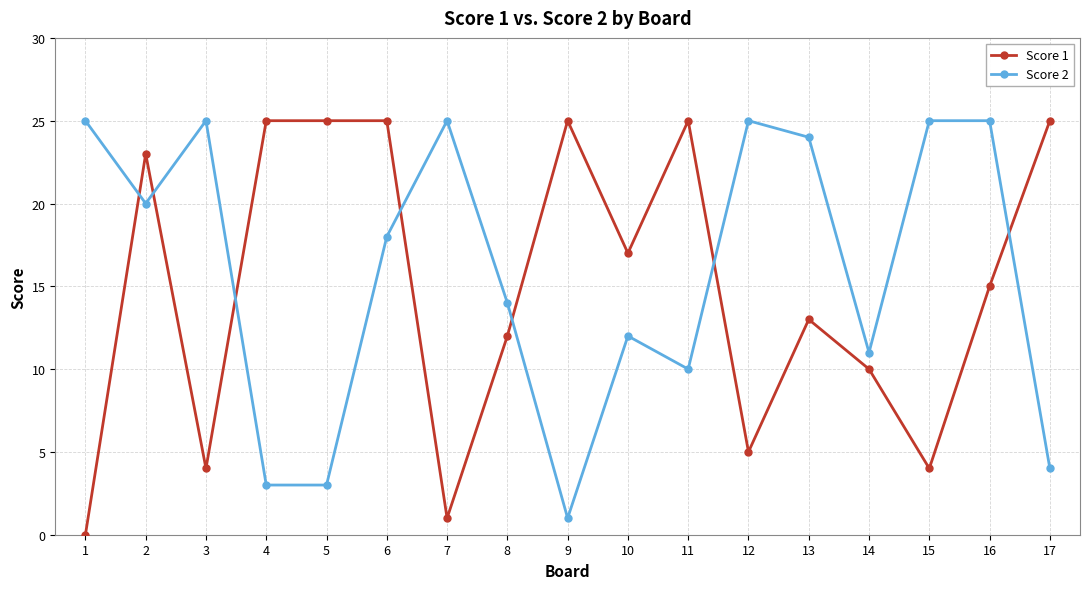

Where is the first local maximum for Score 1?

2